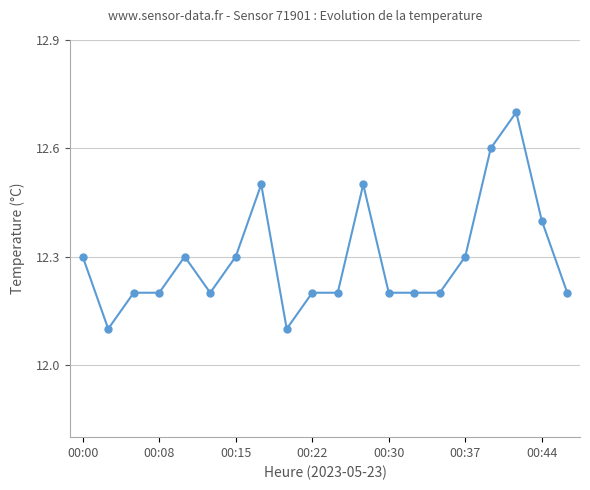

What is the smallest value displayed?

12.1